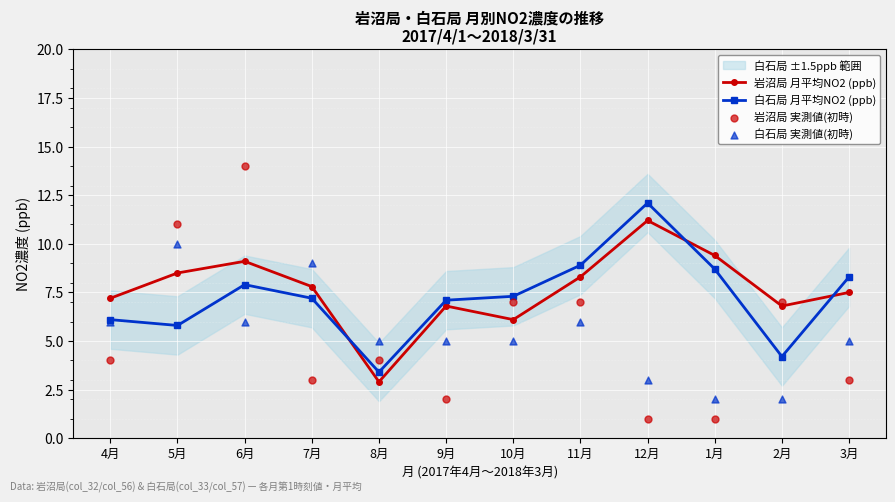

At how many categories does at least one series exceed 2?

12